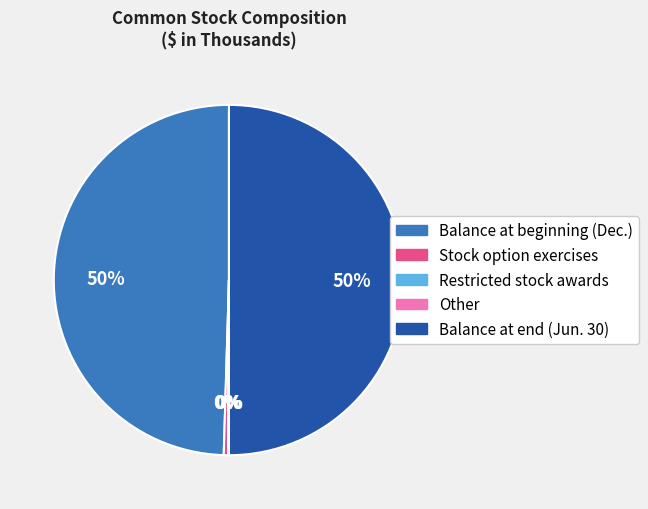

Between Stock option exercises and Balance at end (Jun. 30), which is larger?

Balance at end (Jun. 30)